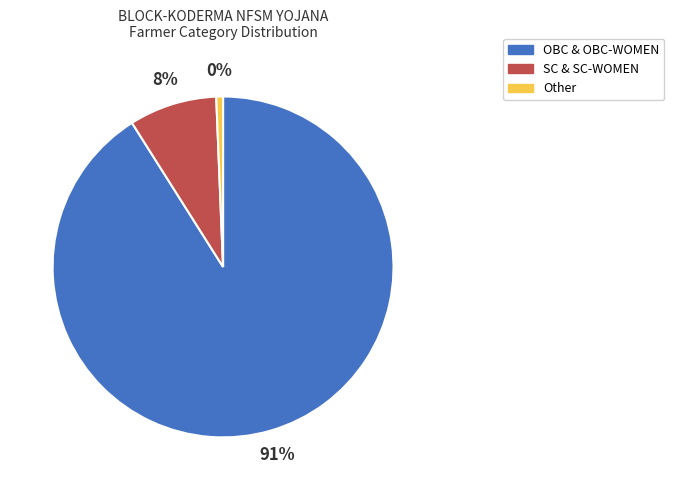

Which category has the smallest portion of the pie?

Other